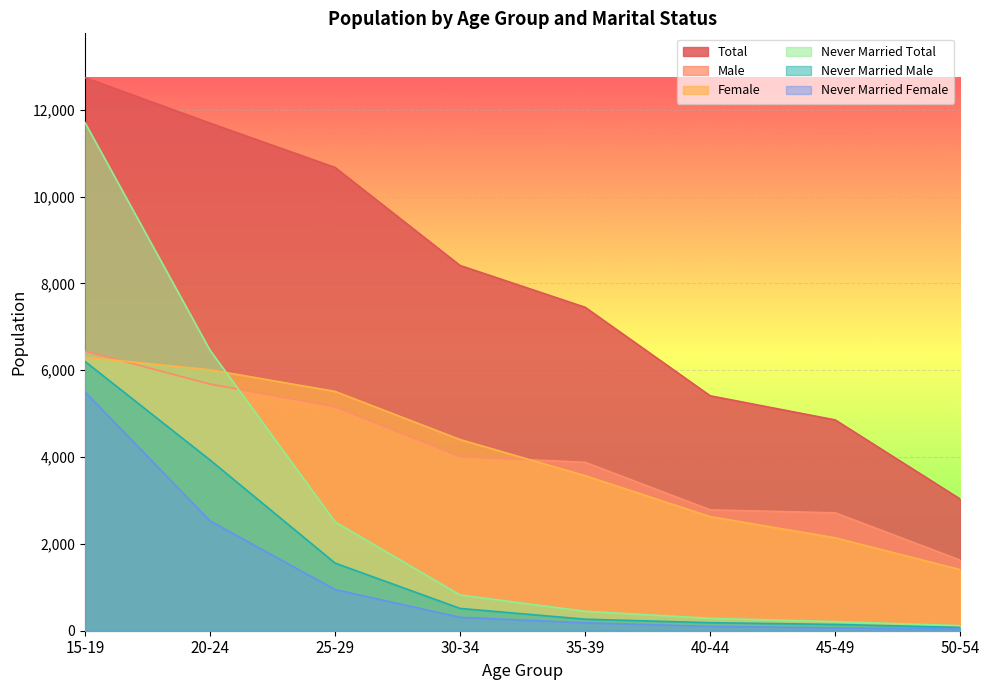

True or false: Male has a value of 6442 at 15-19.

True